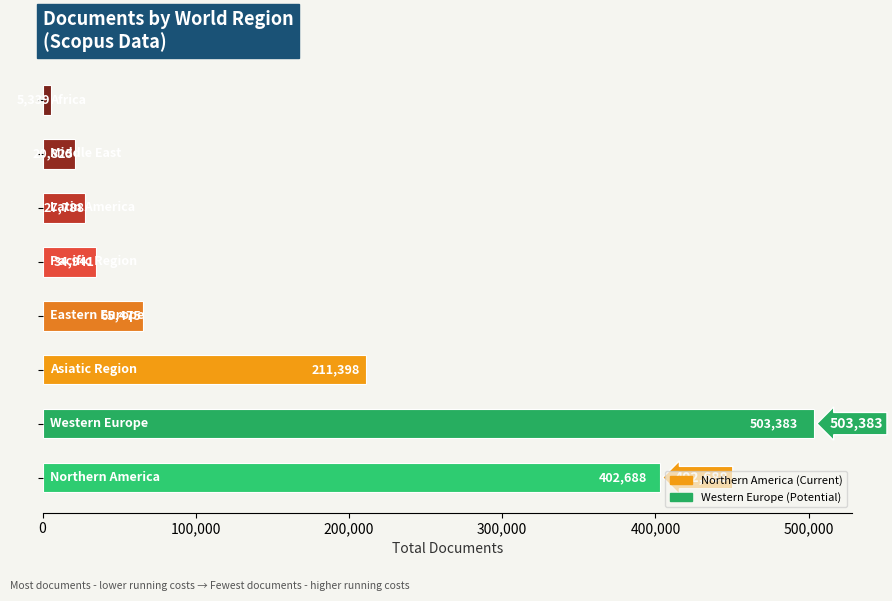

What is the change in value from 100,000 to 200,000?

-291985